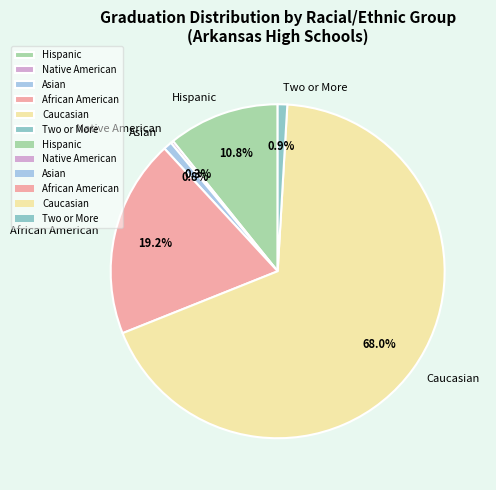

Which has a higher value, African American or Asian?

African American